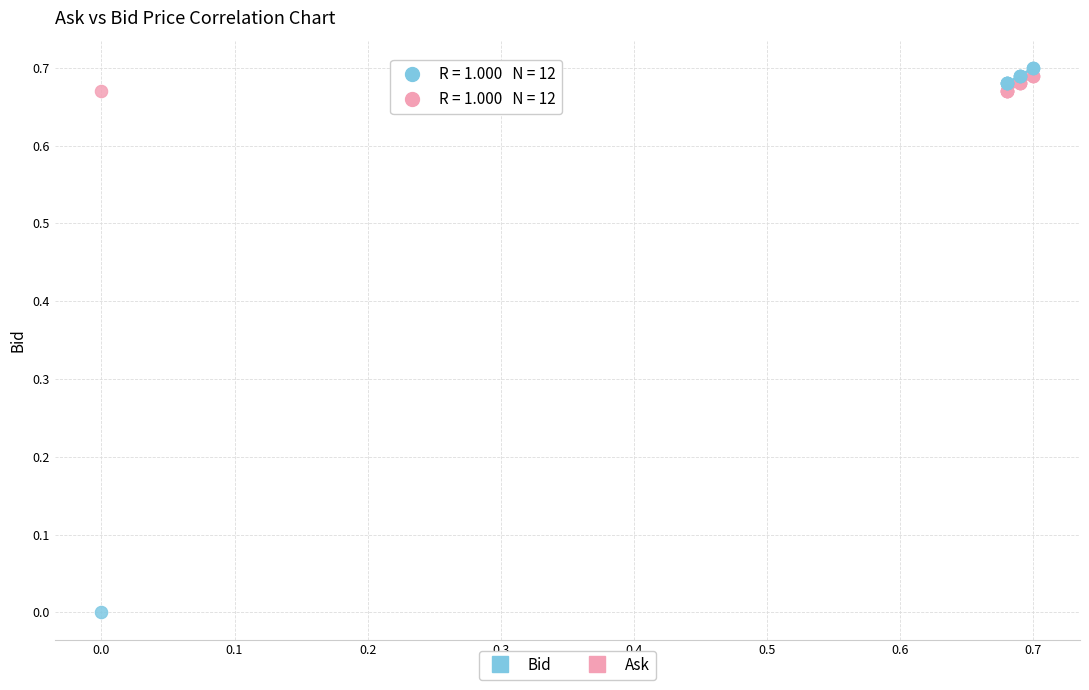

What are all the series names shown in the legend?

Bid, Ask